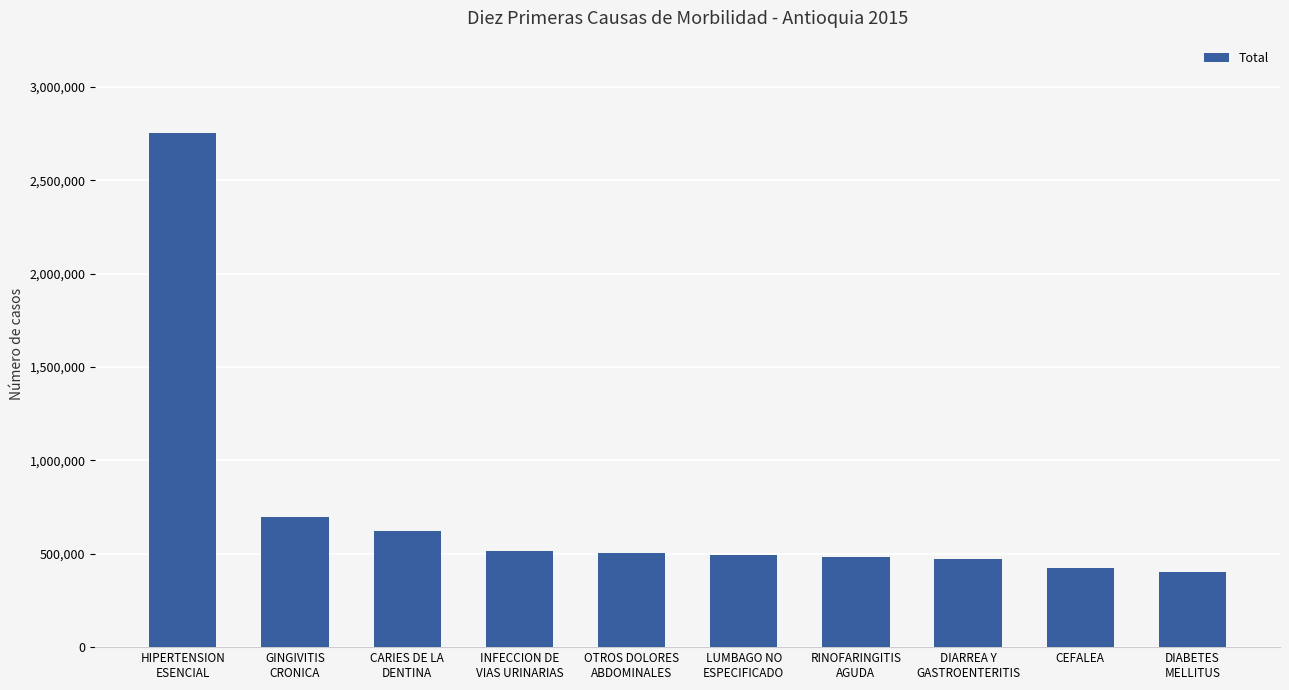

What is the difference between the maximum and minimum values?

2352381